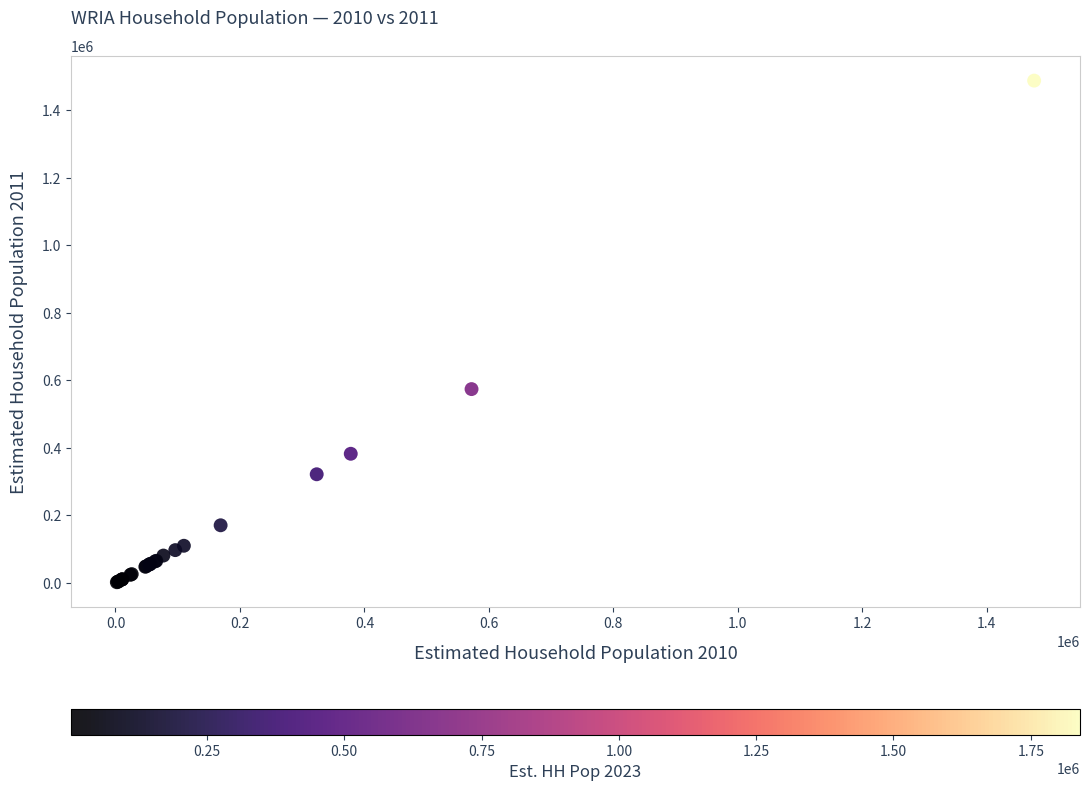

What Y value in the scatter plot is closest to 745260?

574402.2